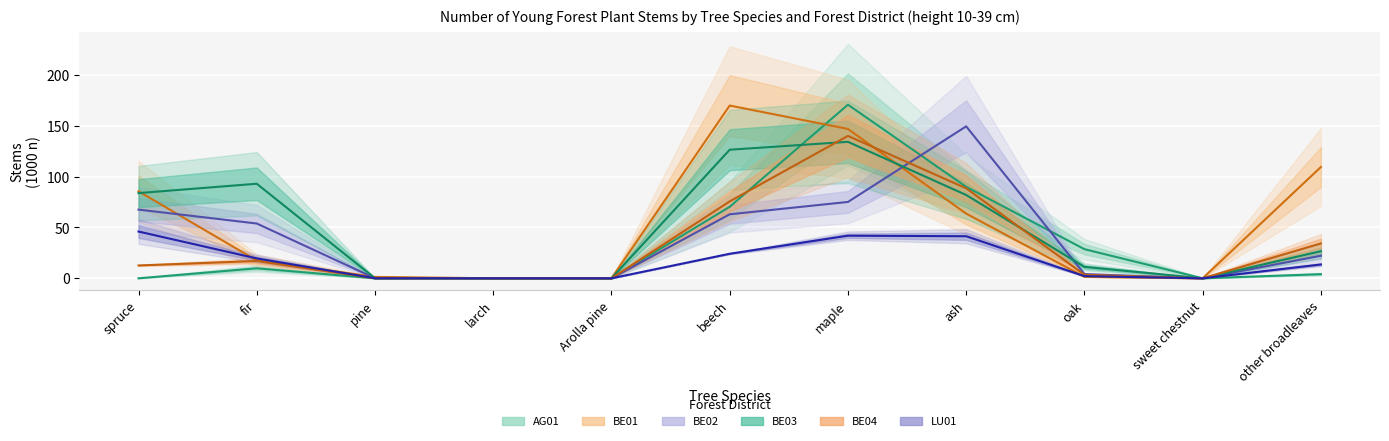

True or false: BE03 has more than 1 points higher than both neighbors.

True